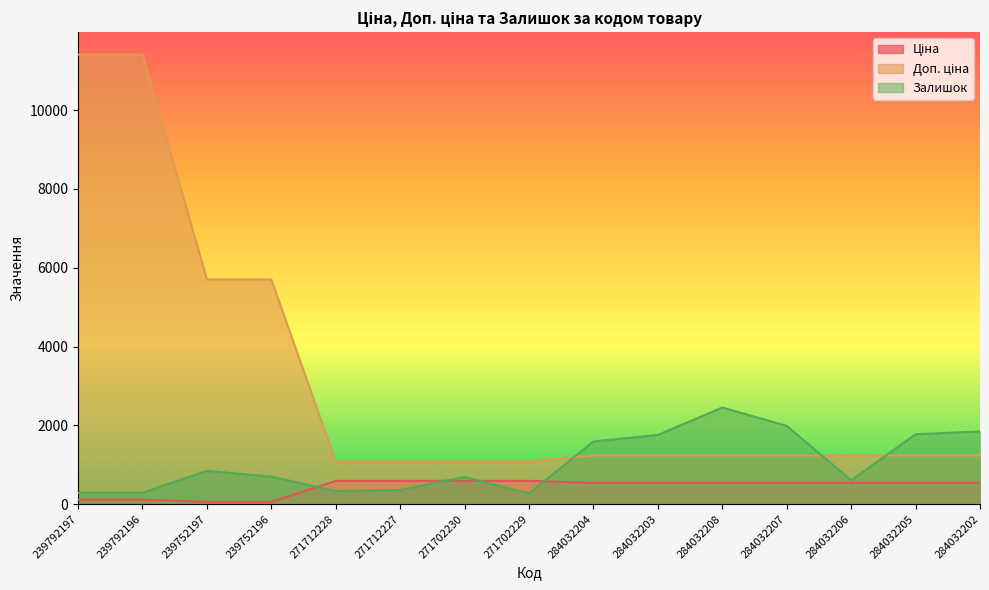

True or false: Доп. ціна and Залишок intersect in this chart.

True